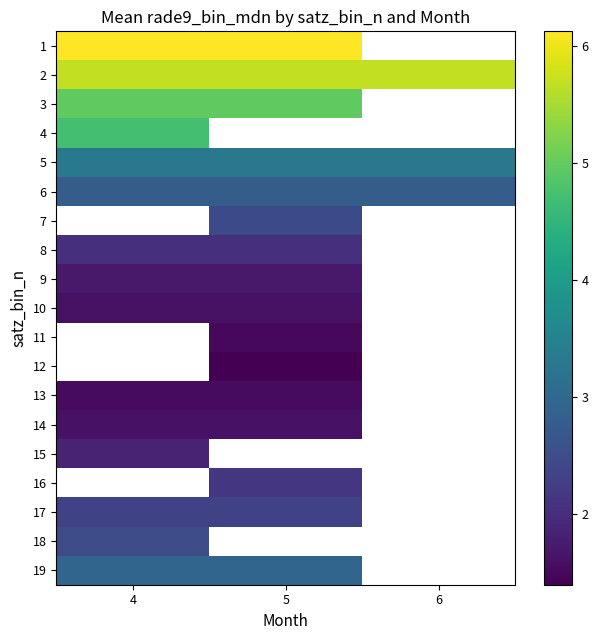

What is the spread (max minus min) of values at 4?

4.6